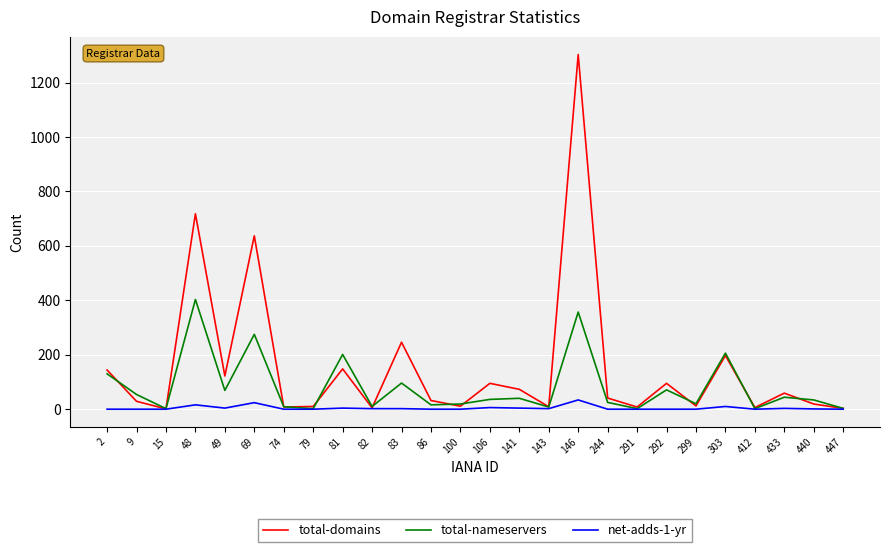

Which series has the largest range (max minus min)?

total-domains